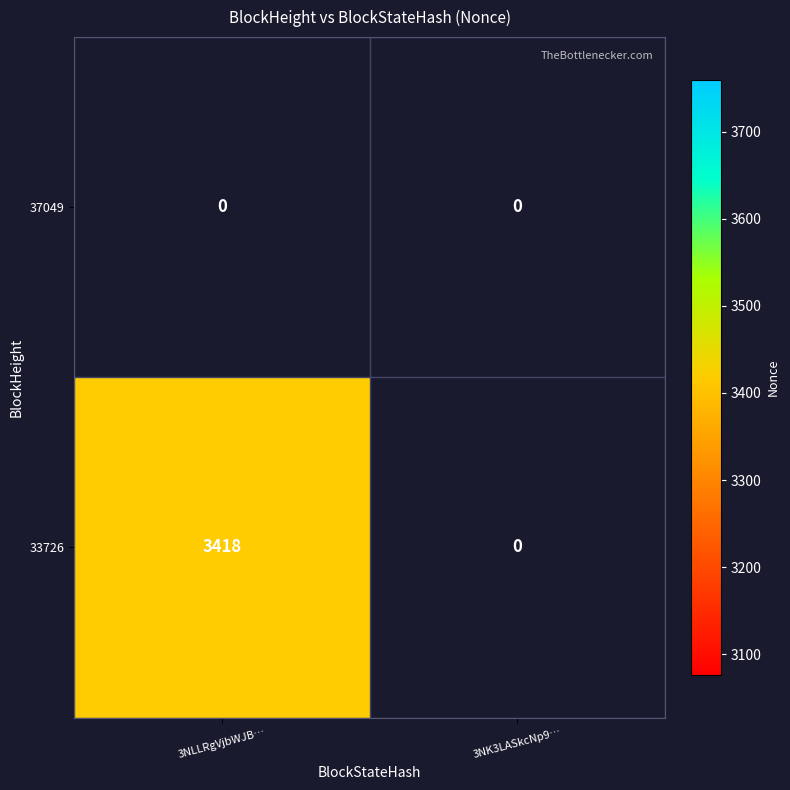

What is the approximate value of 33726 at 3NLLRgVjbWJB…, to the nearest 10?

3420